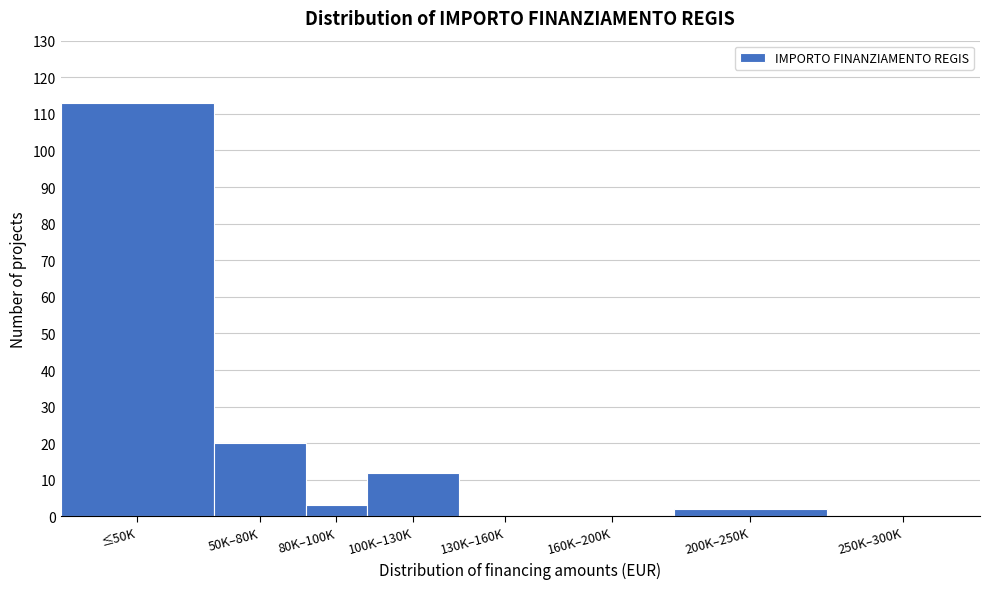

Reading left to right, transcribe all the data shown in this chart.

≤50K=113	50K–80K=20	80K–100K=3	100K–130K=12	130K–160K=0	160K–200K=0	200K–250K=2	250K–300K=0